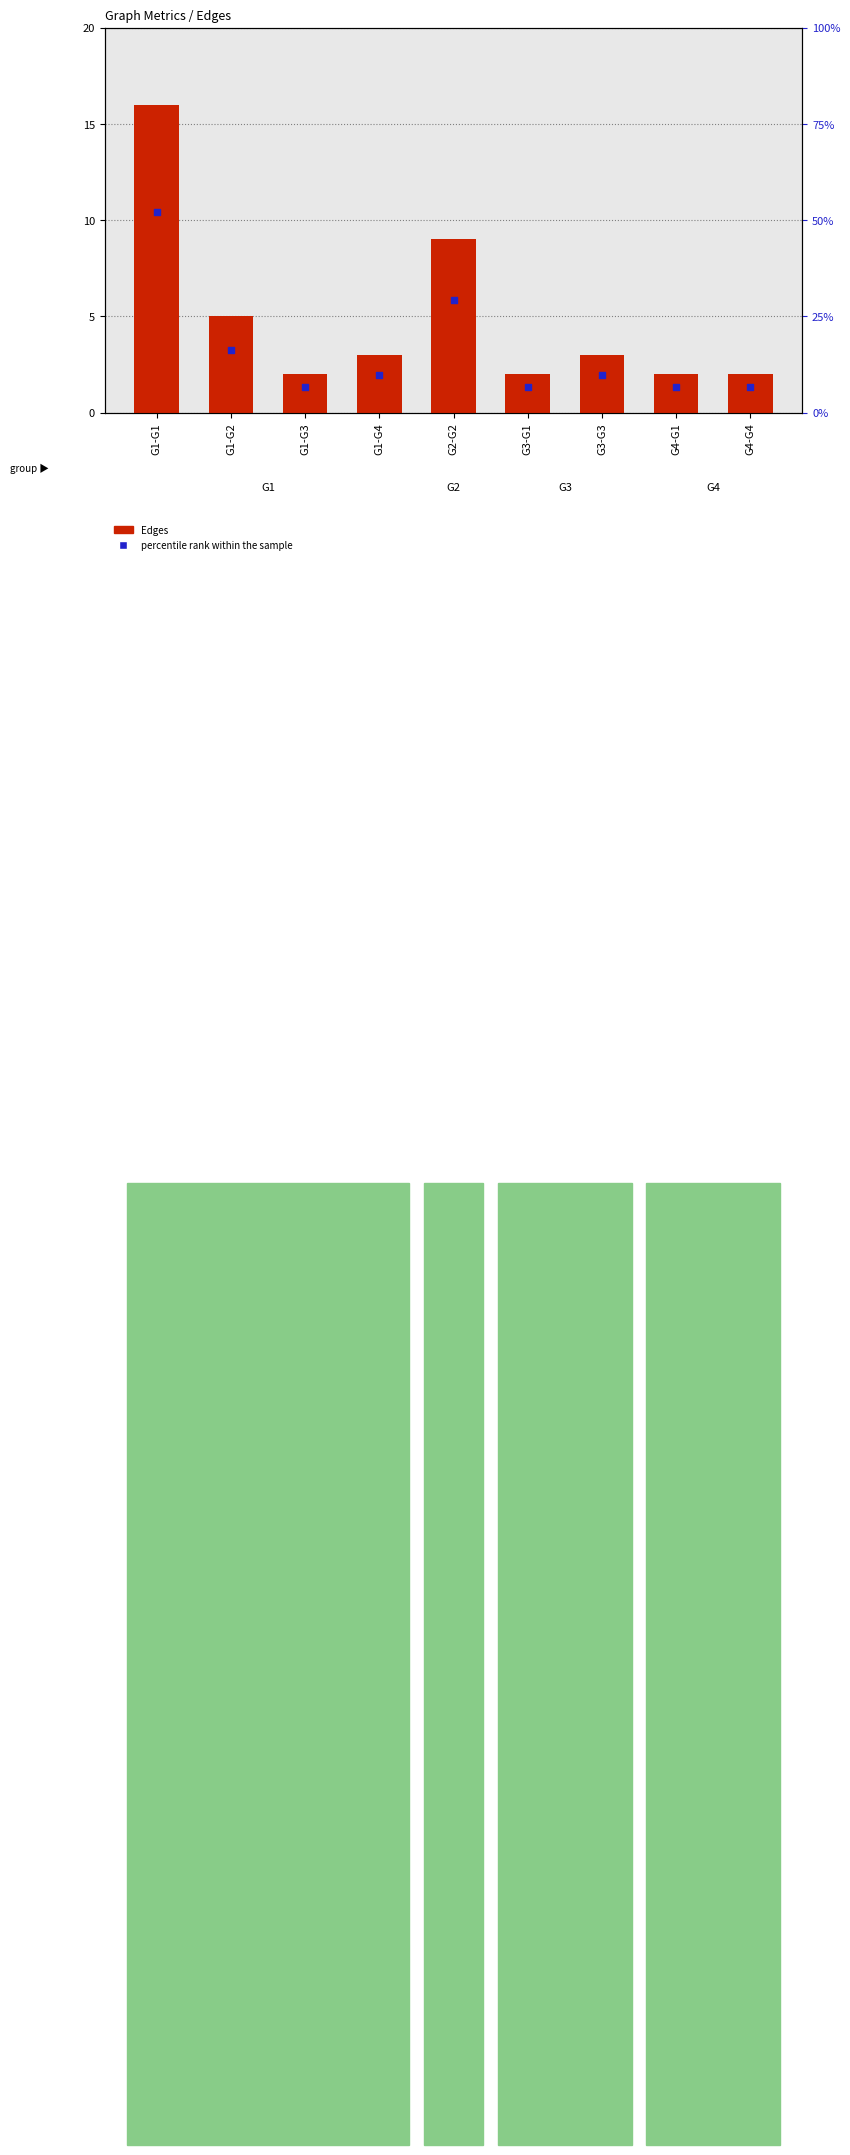

At how many categories does at least one series exceed 6?

2